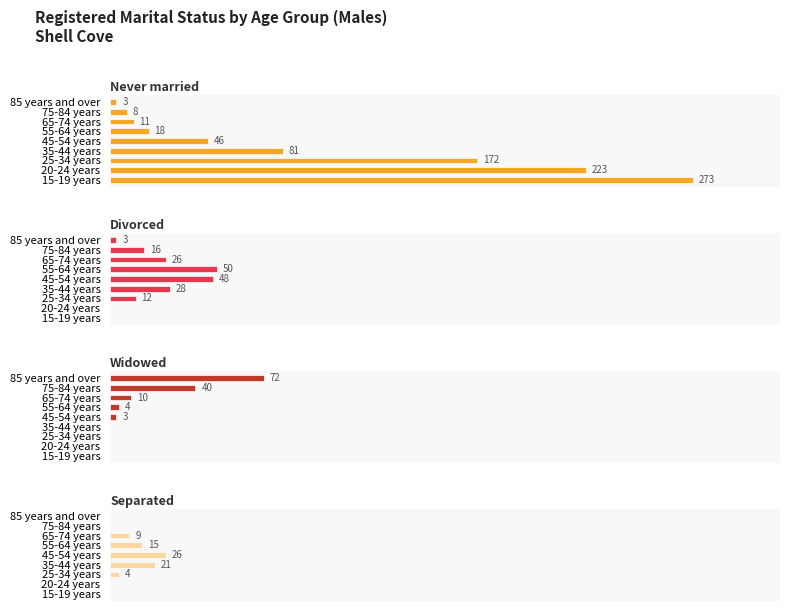

How many data points does each series have?

9